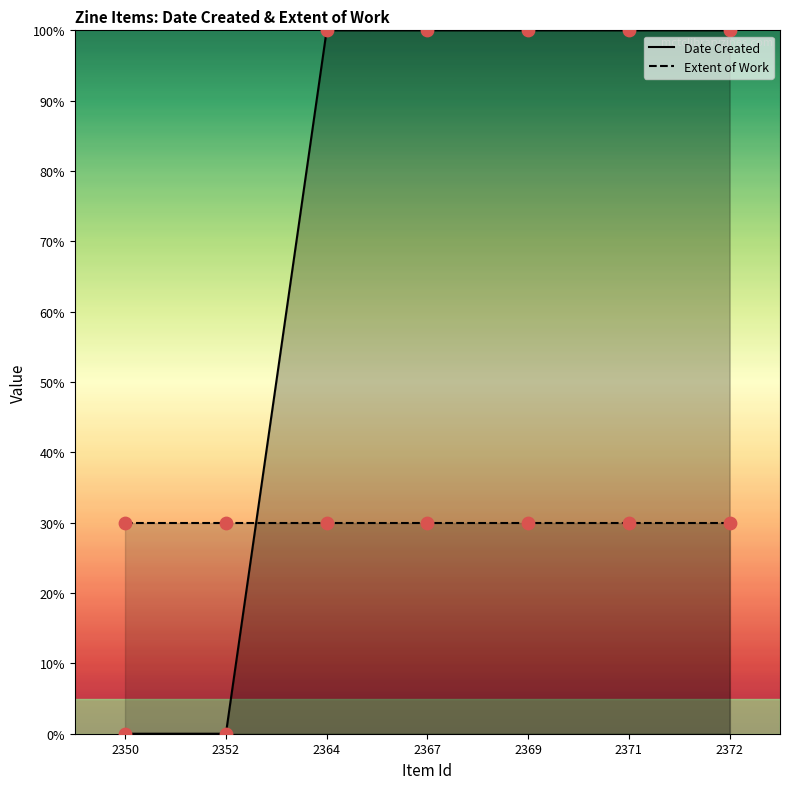

What is the change in value from 2350 to 2372?

+100.0